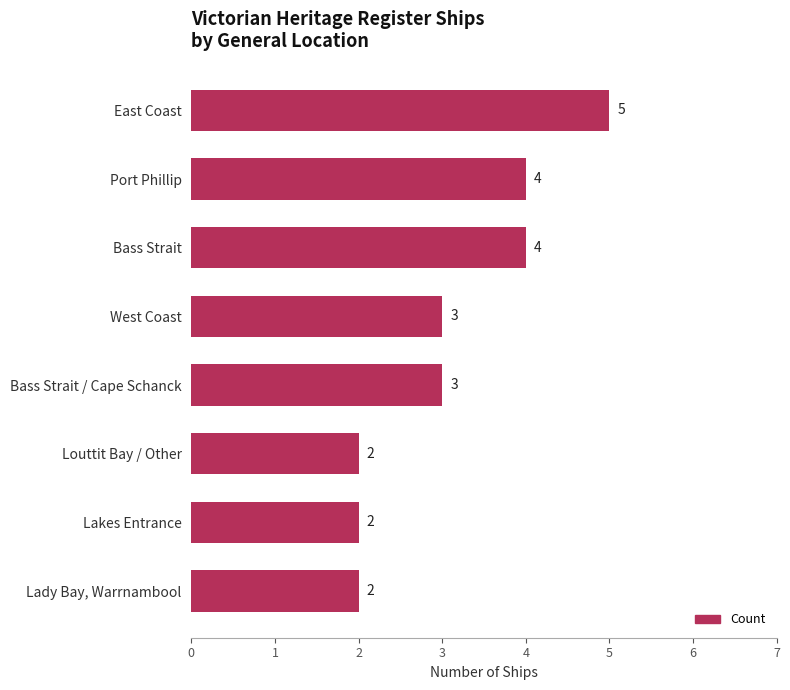

Between Port Phillip and Lakes Entrance, which is larger?

Port Phillip